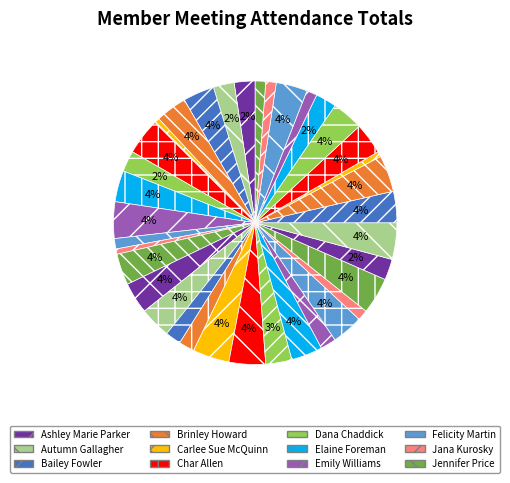

How many slices are in this pie chart?

36